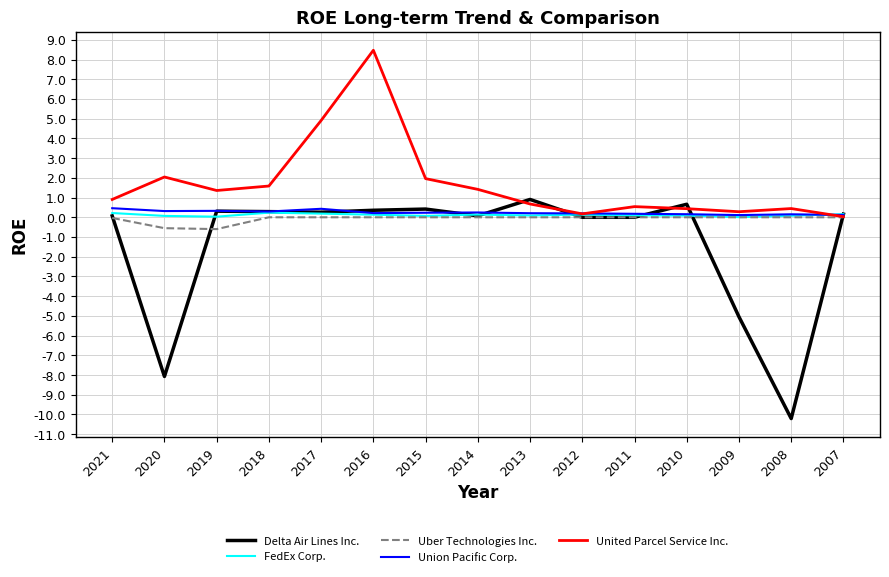

What is the sum of the FedEx Corp. values at 2014 and 2017?

0.3